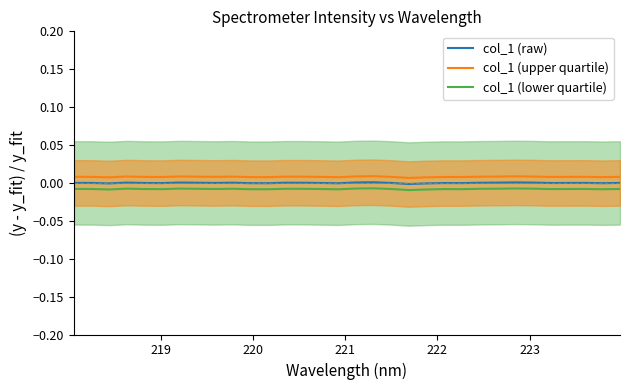

True or false: col_1 (lower quartile) and col_1 (upper quartile) cross at least once.

False